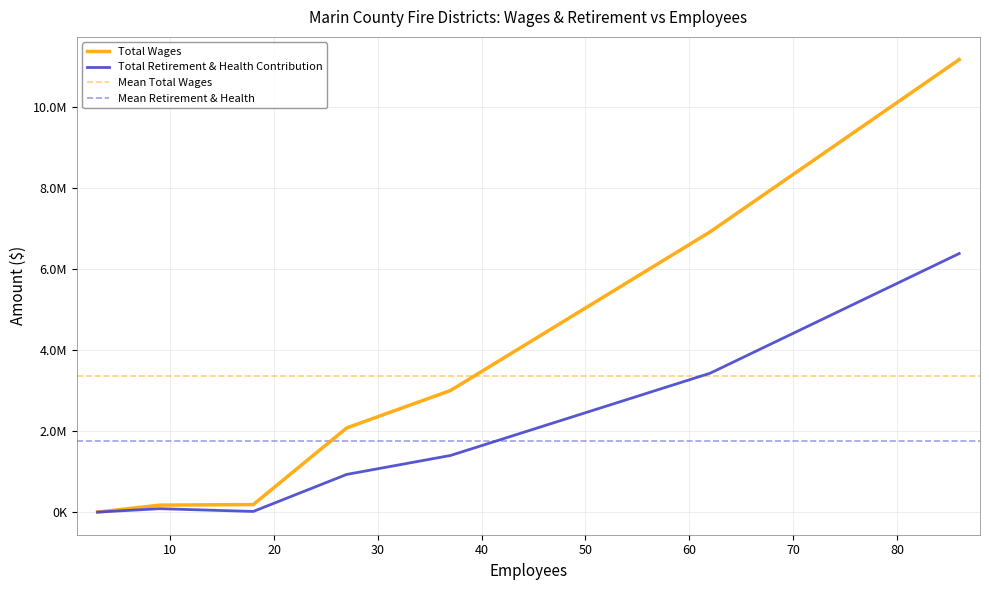

Where is Total Wages nearest to the value 5580626?

62